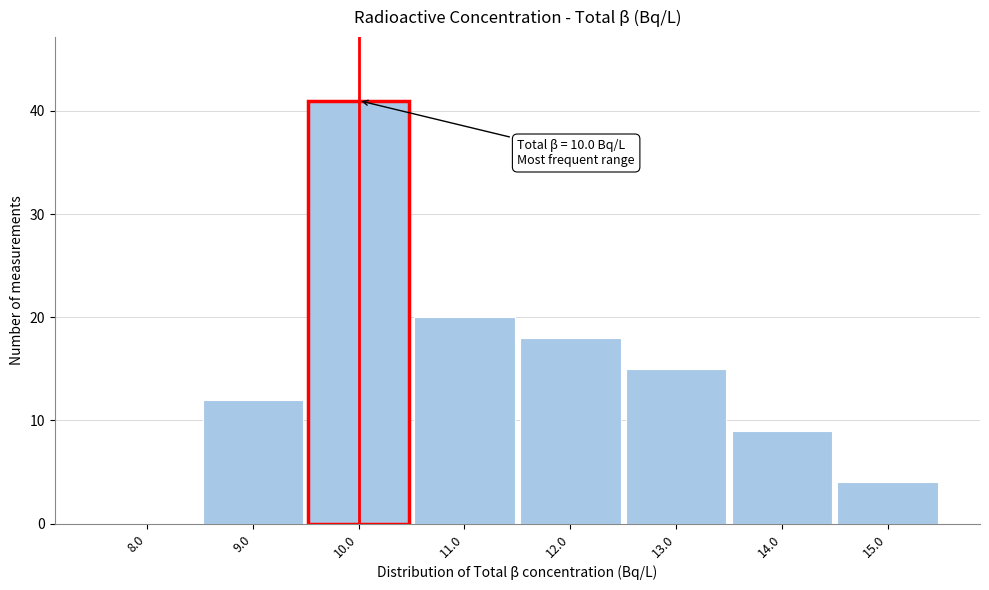

Over which range of the x-axis is the bar tallest?

9.5 to 10.5